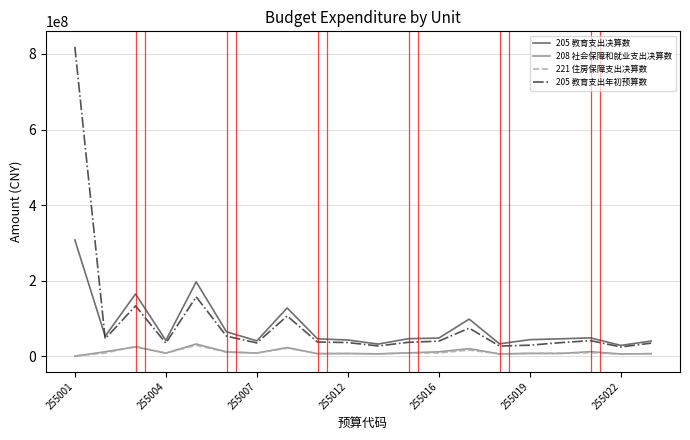

True or false: 221 住房保障支出决算数 and 205 教育支出年初预算数 intersect in this chart.

False